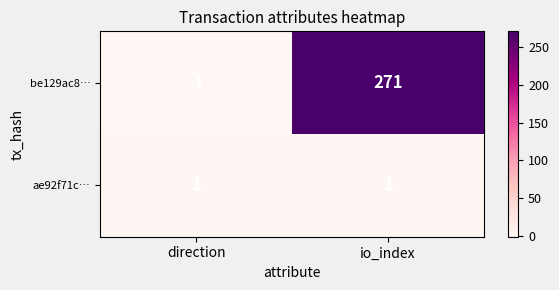

Rank the series by their average value, from highest to lowest.

be129ac8…, ae92f71c…